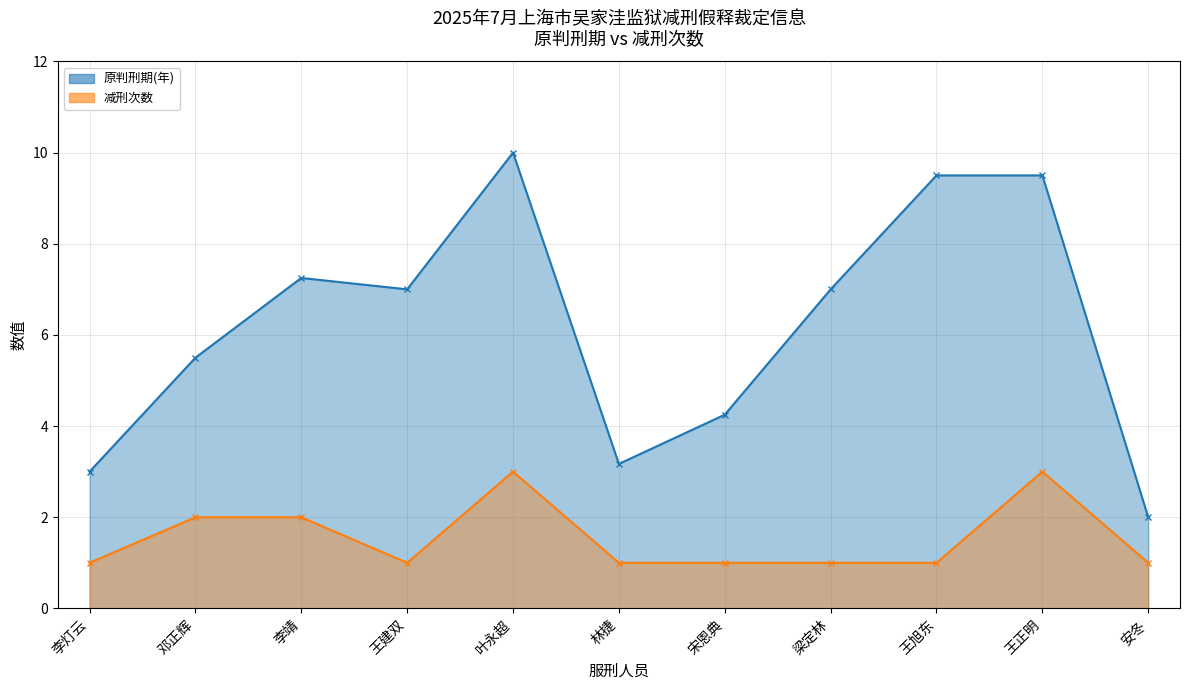

Rank the series at 王旭东 from lowest to highest value.

减刑次数, 原判刑期(年)